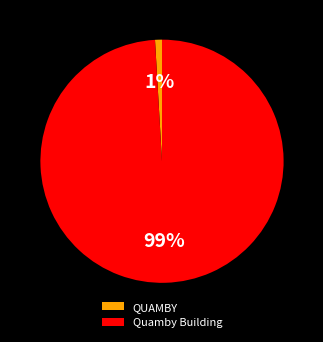

Is it true that QUAMBY is 11% of the pie?

False